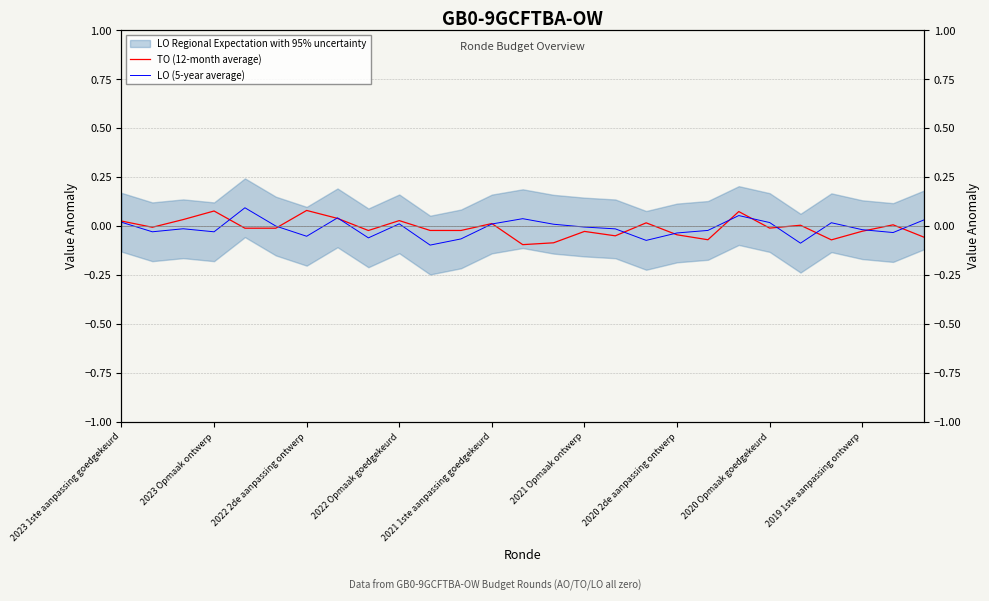

How many data points in TO (12-month average) are less than 0?

16